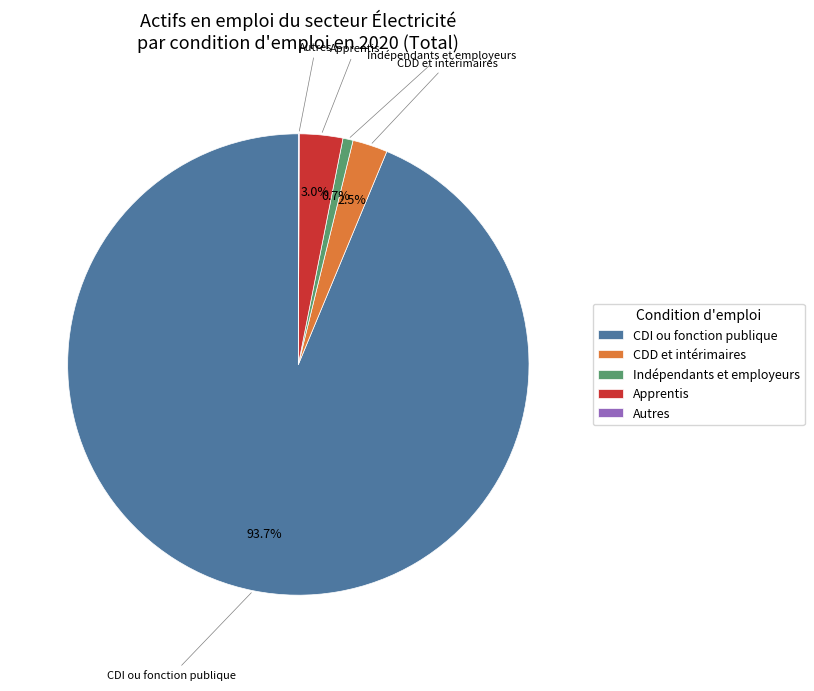

Does any single category account for the majority?

Yes